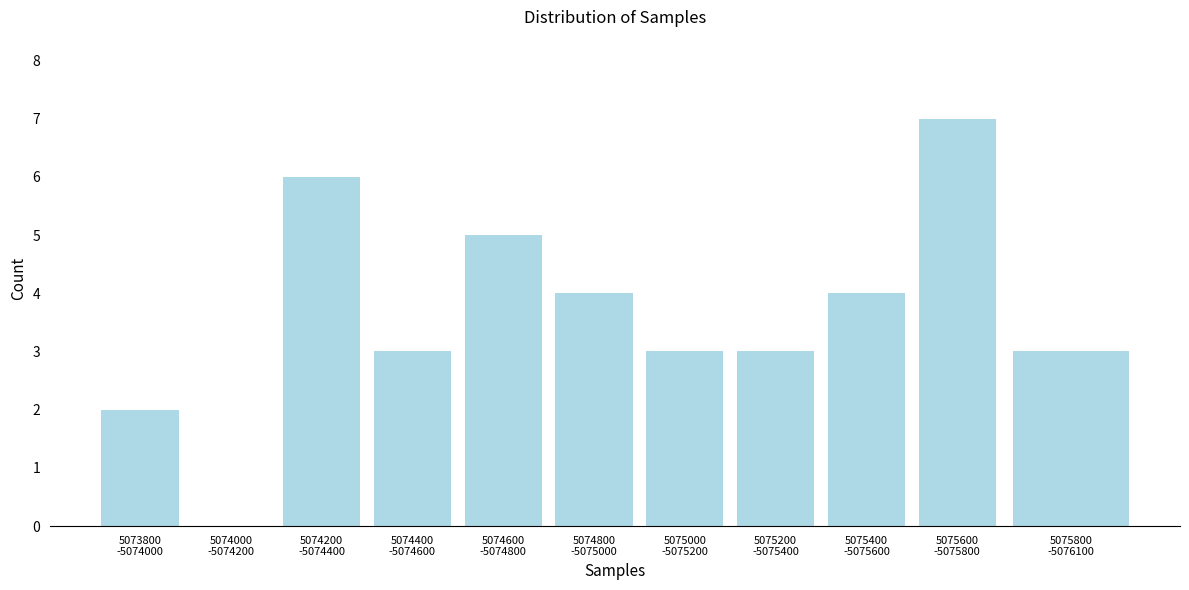

What is the maximum value shown in the chart?

7